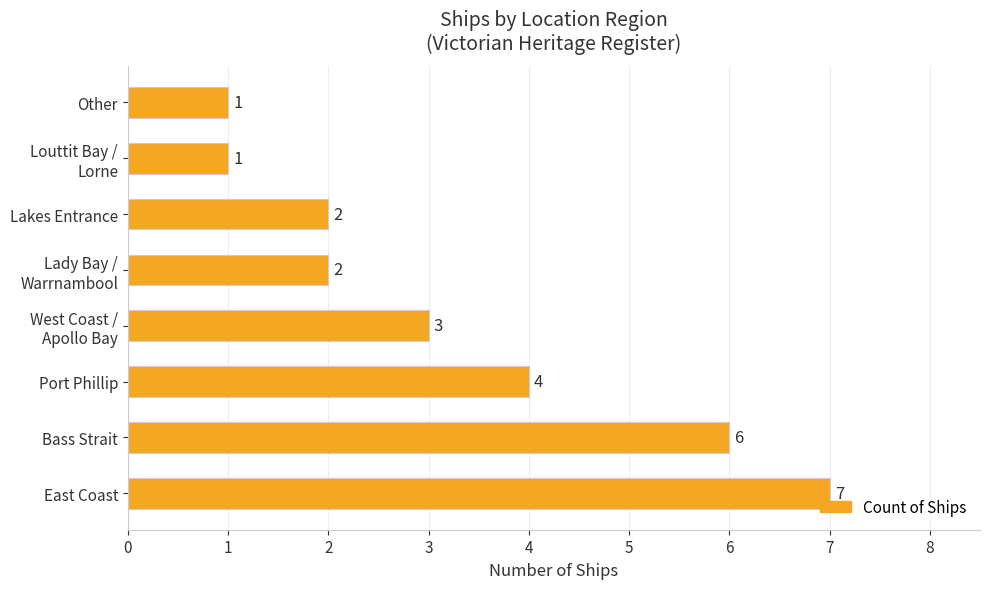

What is the average value?

3